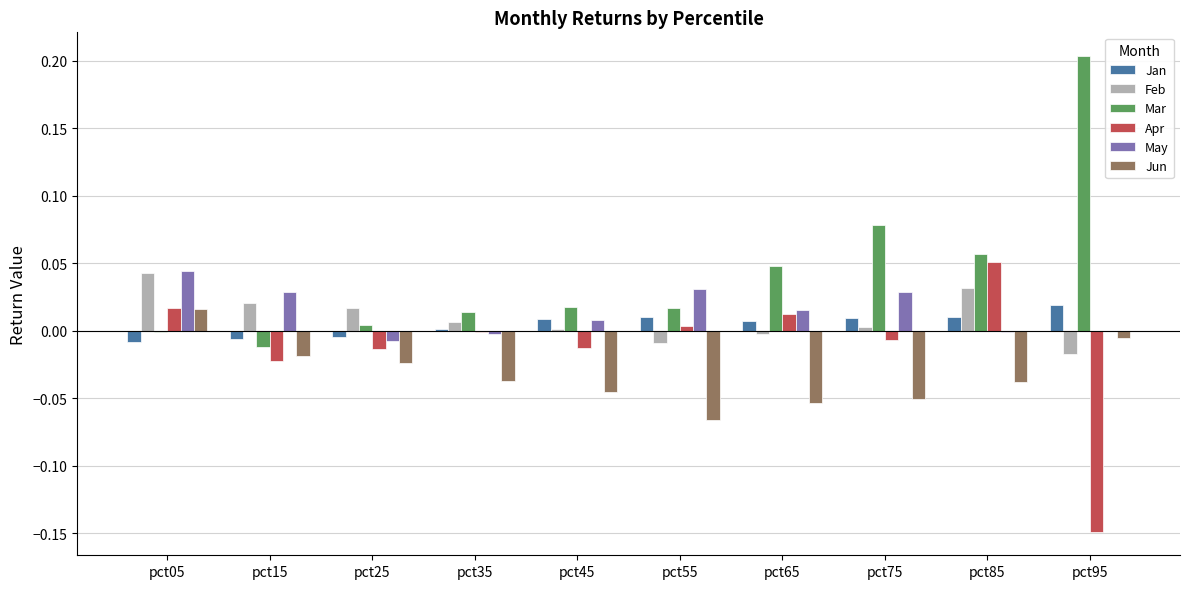

At which label does Apr reach its peak?

pct85